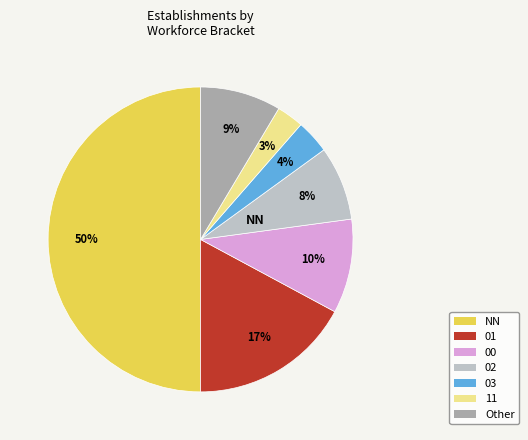

What percentage is the 00 slice, to the nearest percent?

10%